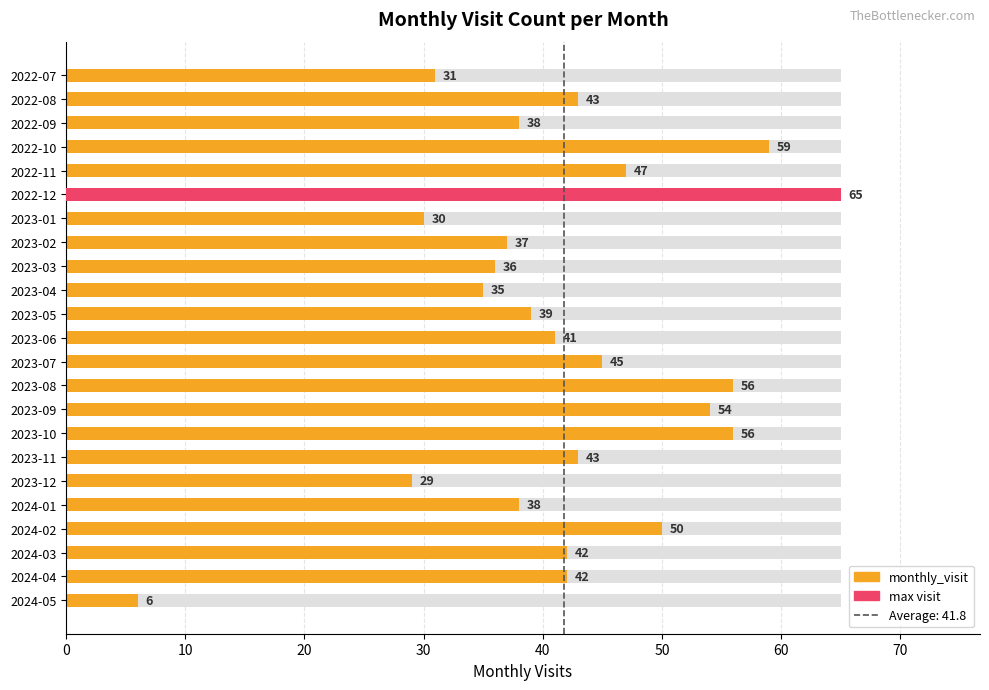

What is the value of the 20th bar from the left?

50